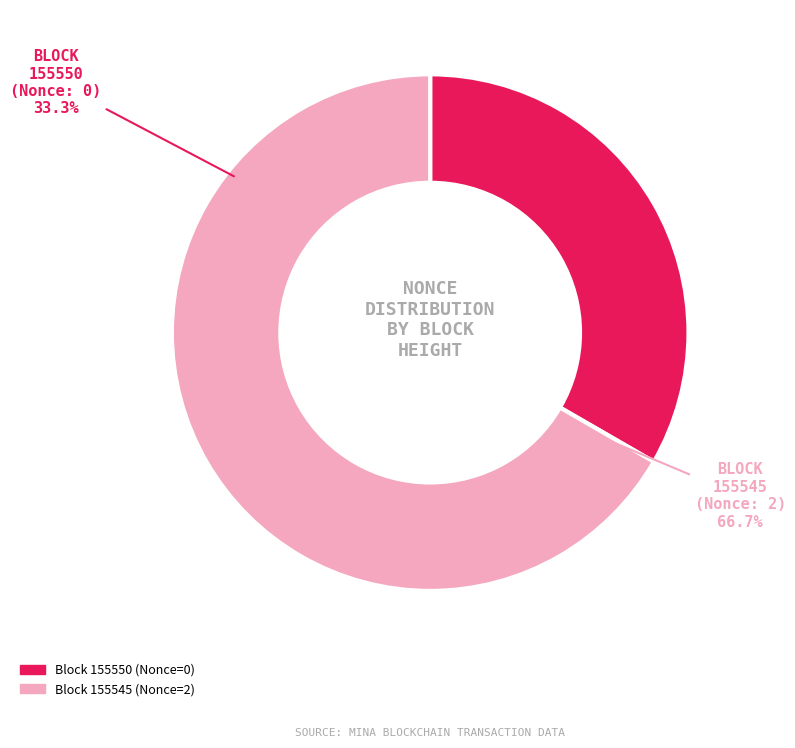

Which has a higher value, 155545 or 155550?

155545